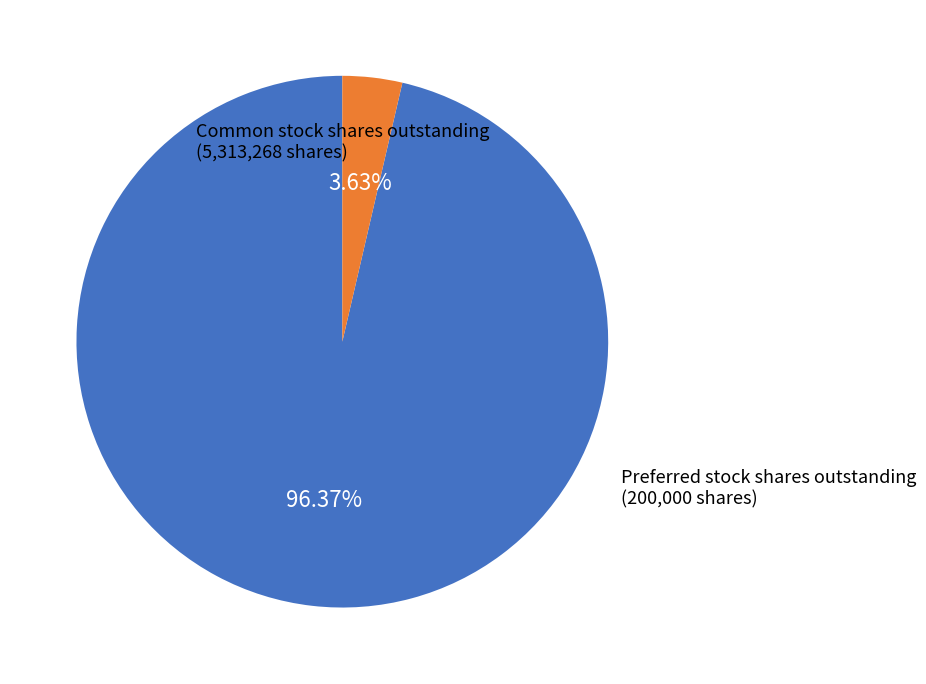

Is there any slice that represents more than half of the pie?

Yes